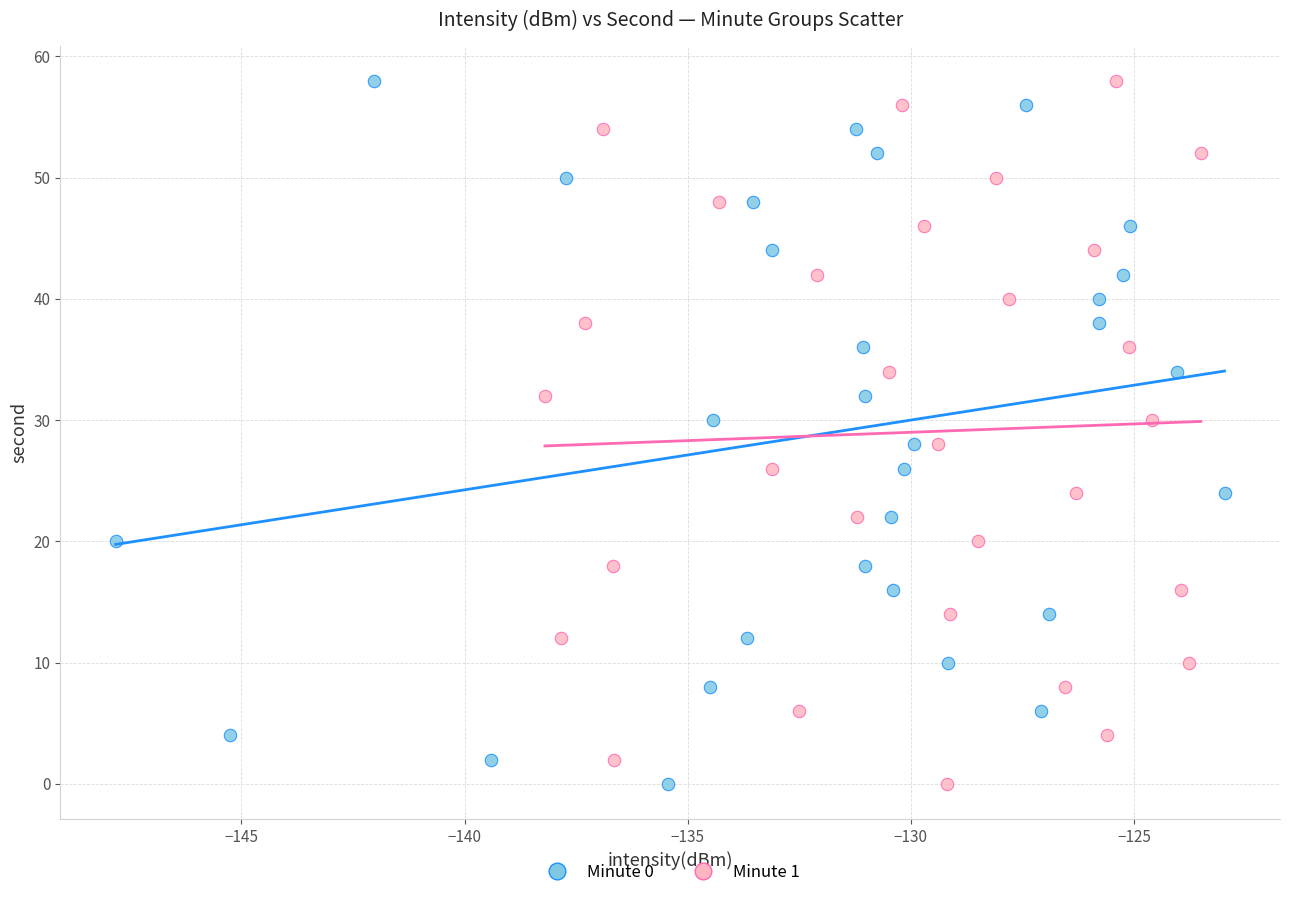

What are all the series names shown in the legend?

Minute 0, Minute 1